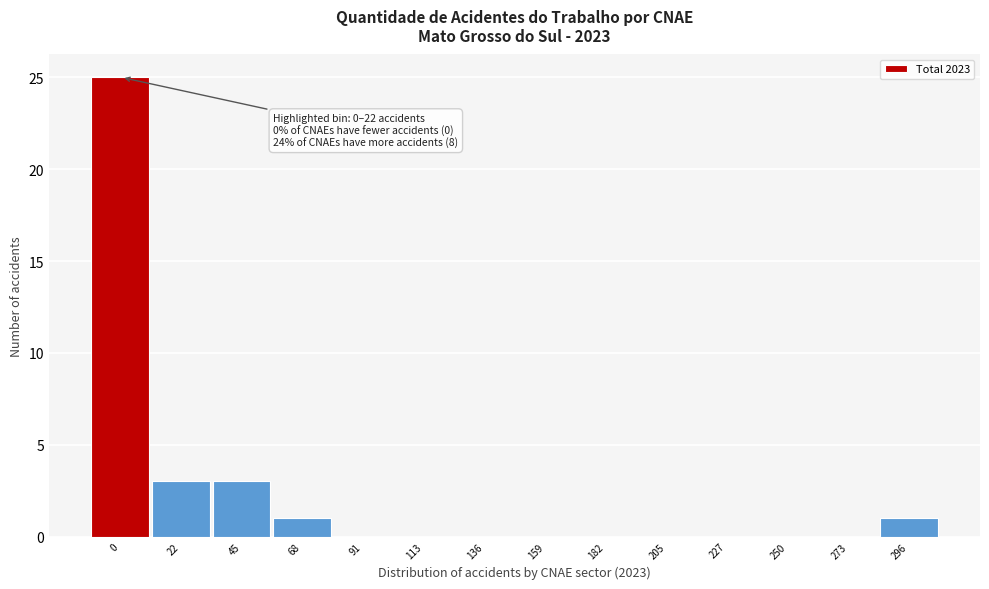

Reading left to right, list all the values displayed in this chart.

0=25	22=3	45=3	68=1	91=0	113=0	136=0	159=0	182=0	205=0	227=0	250=0	273=0	296=1